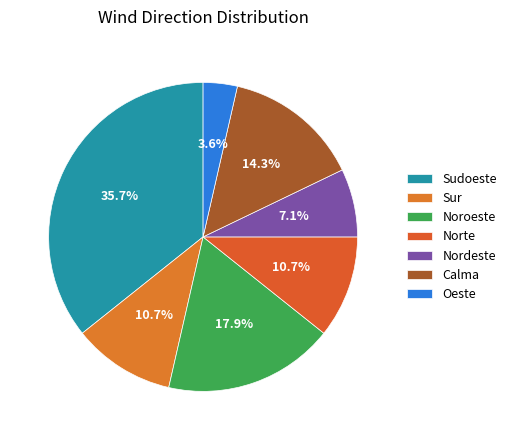

Which slice is the smallest?

Oeste